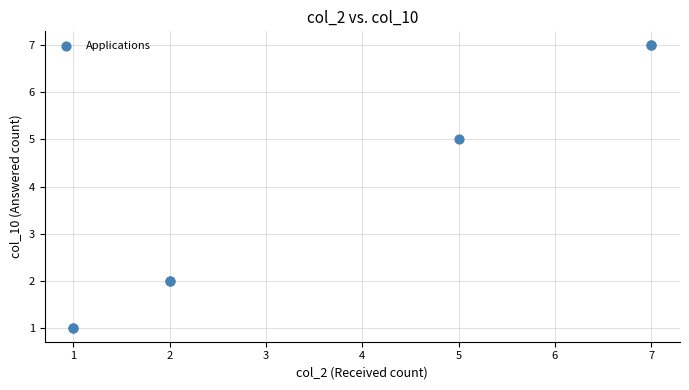

What Y value in the scatter plot is closest to 4?

5